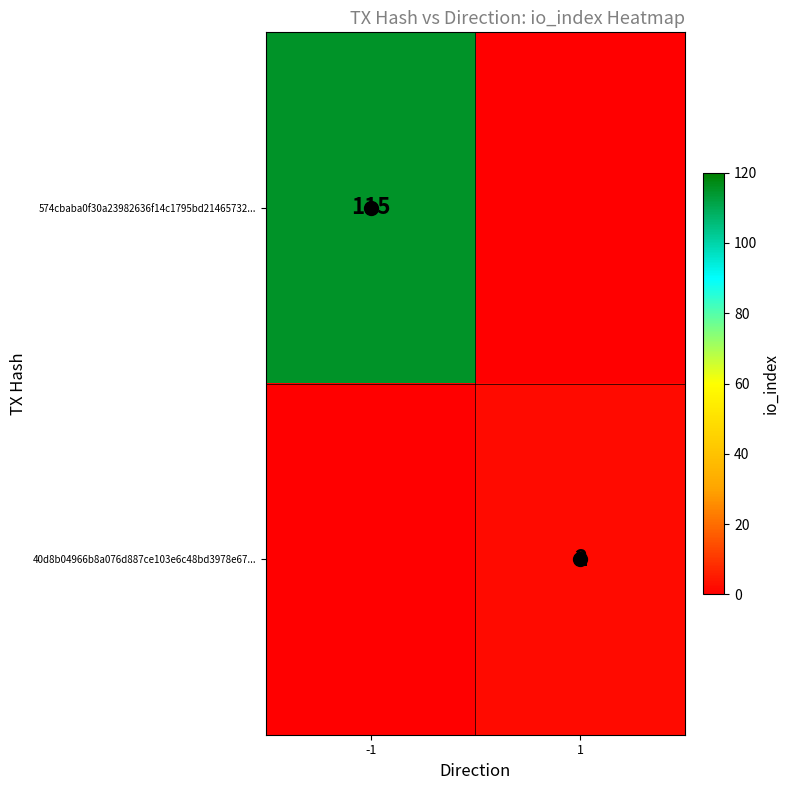

The value of 574cbaba0f30a23982636f14c1795bd21465732... at -1 is 184. True or false?

False